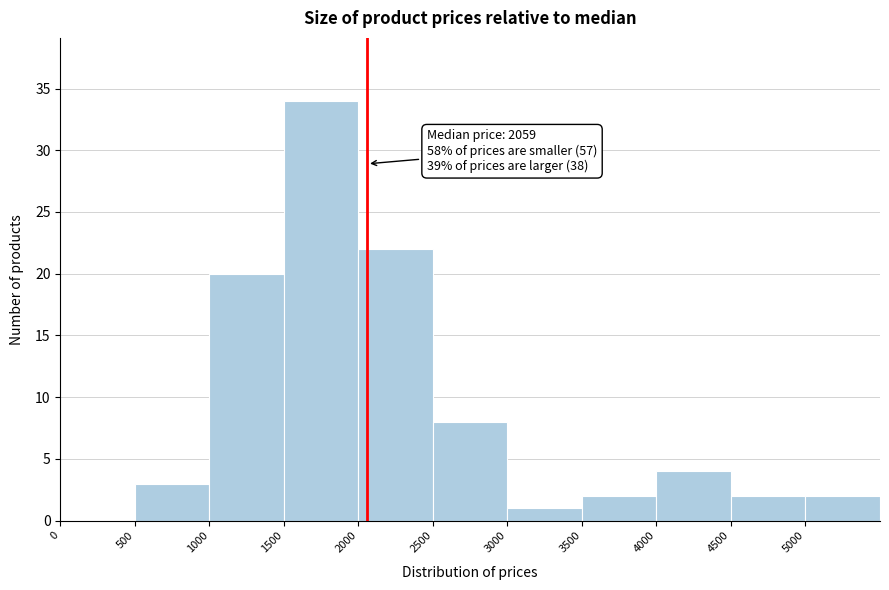

Over which range of the x-axis is the bar tallest?

1500 to 2000